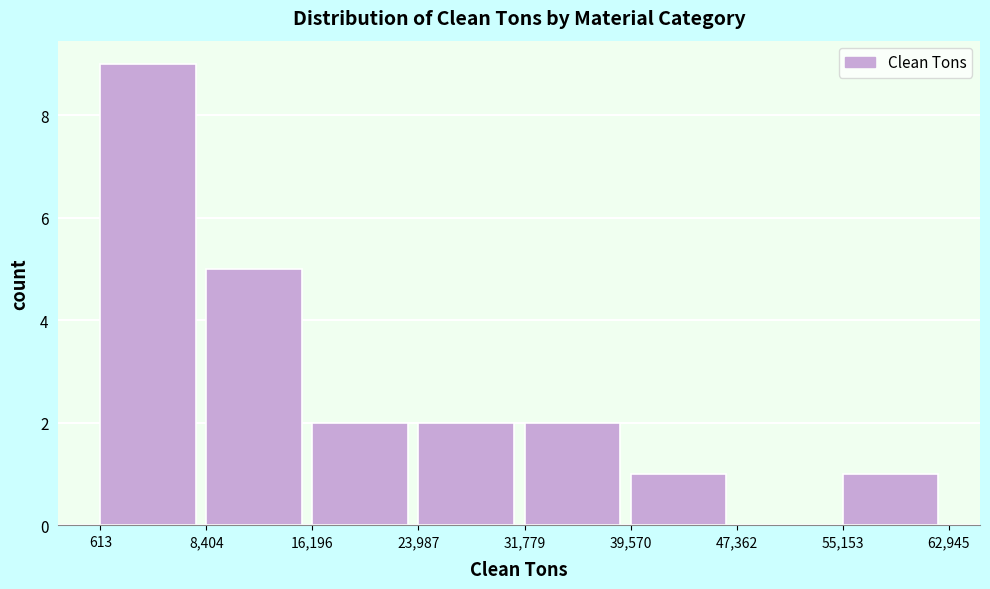

Which range on the x-axis has the tallest bar?

613 to 8,404